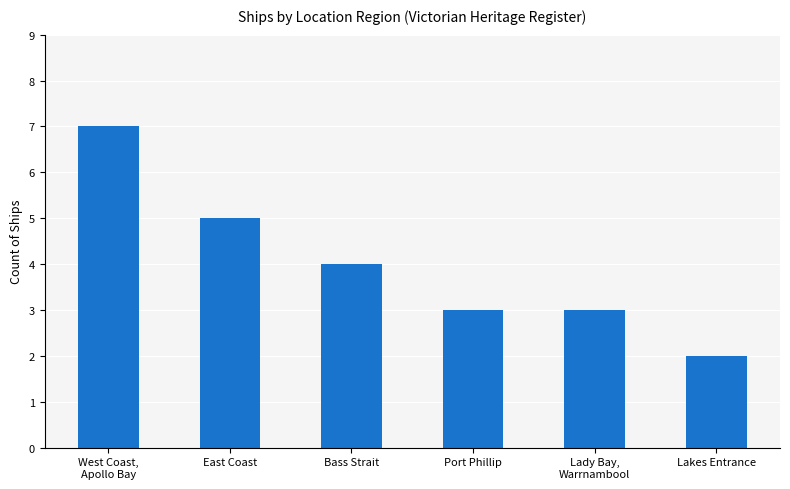

Which category has the lowest value across all series?

Lakes Entrance